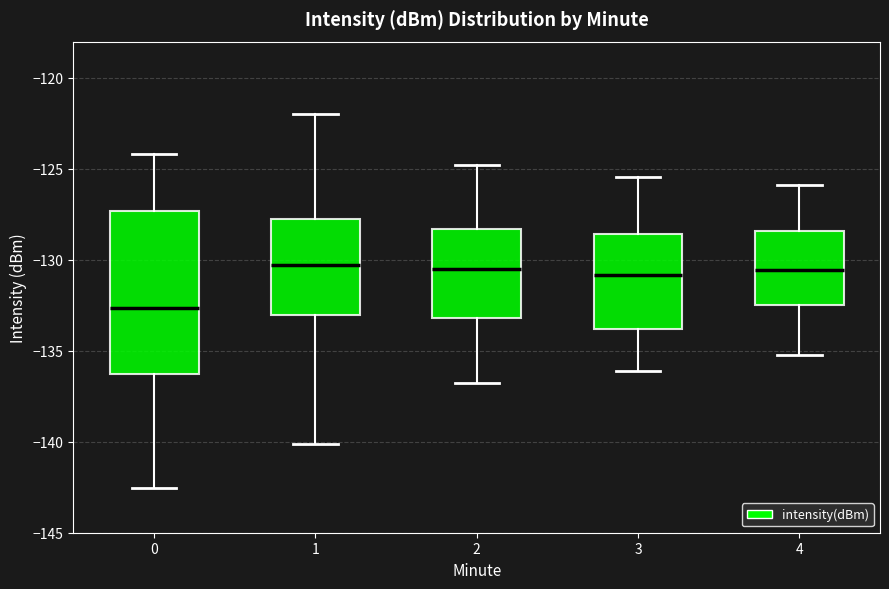

Where does the upper whisker of the box at x = 3 end on the y-axis? The values are not printed on the chart, so give them approximately, as read against the axis.

-125.5